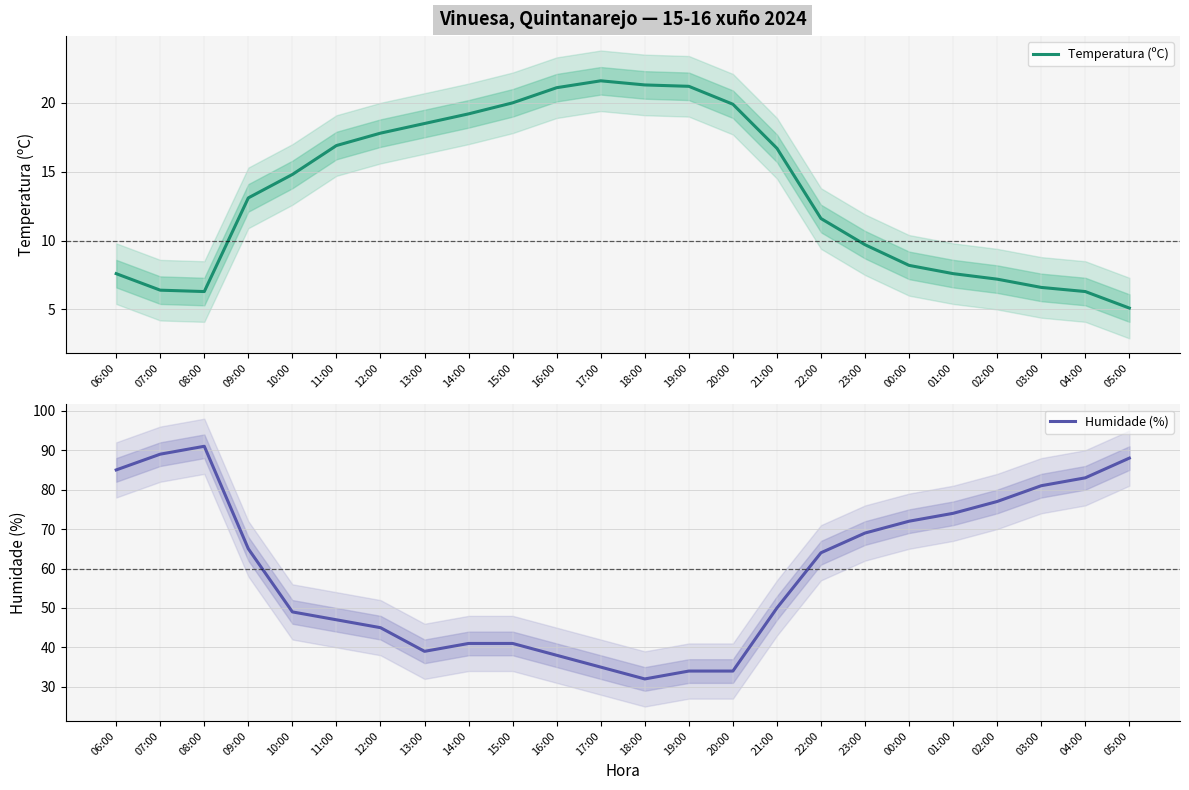

Which series has the largest total across all categories?

Humidade (%)